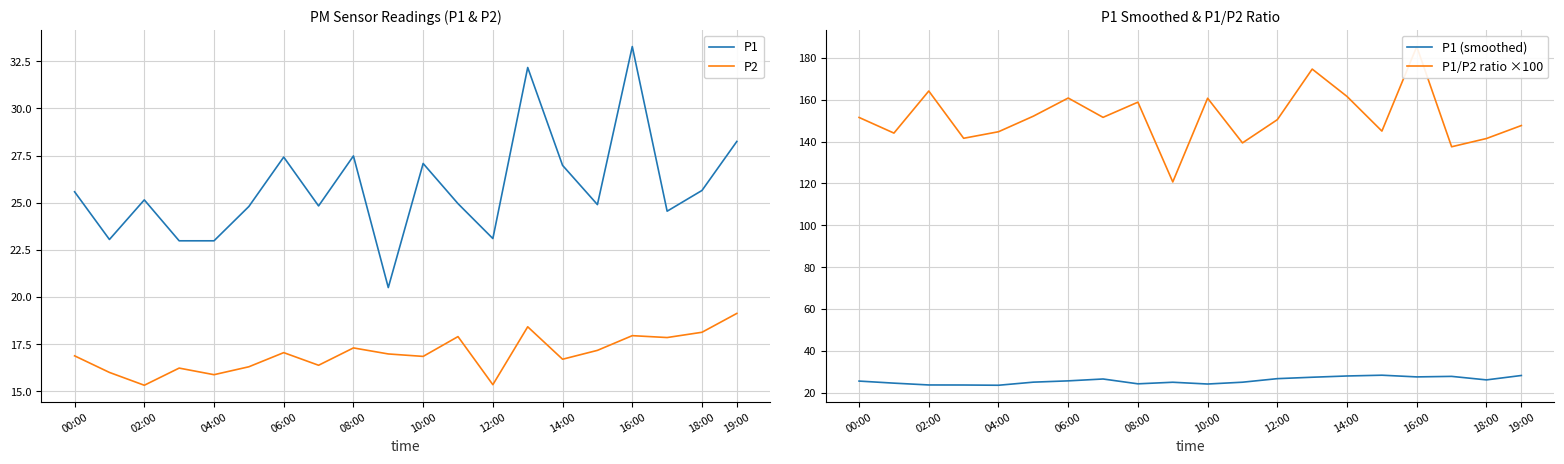

Which series has the widest spread of values?

P1/P2 ratio ×100